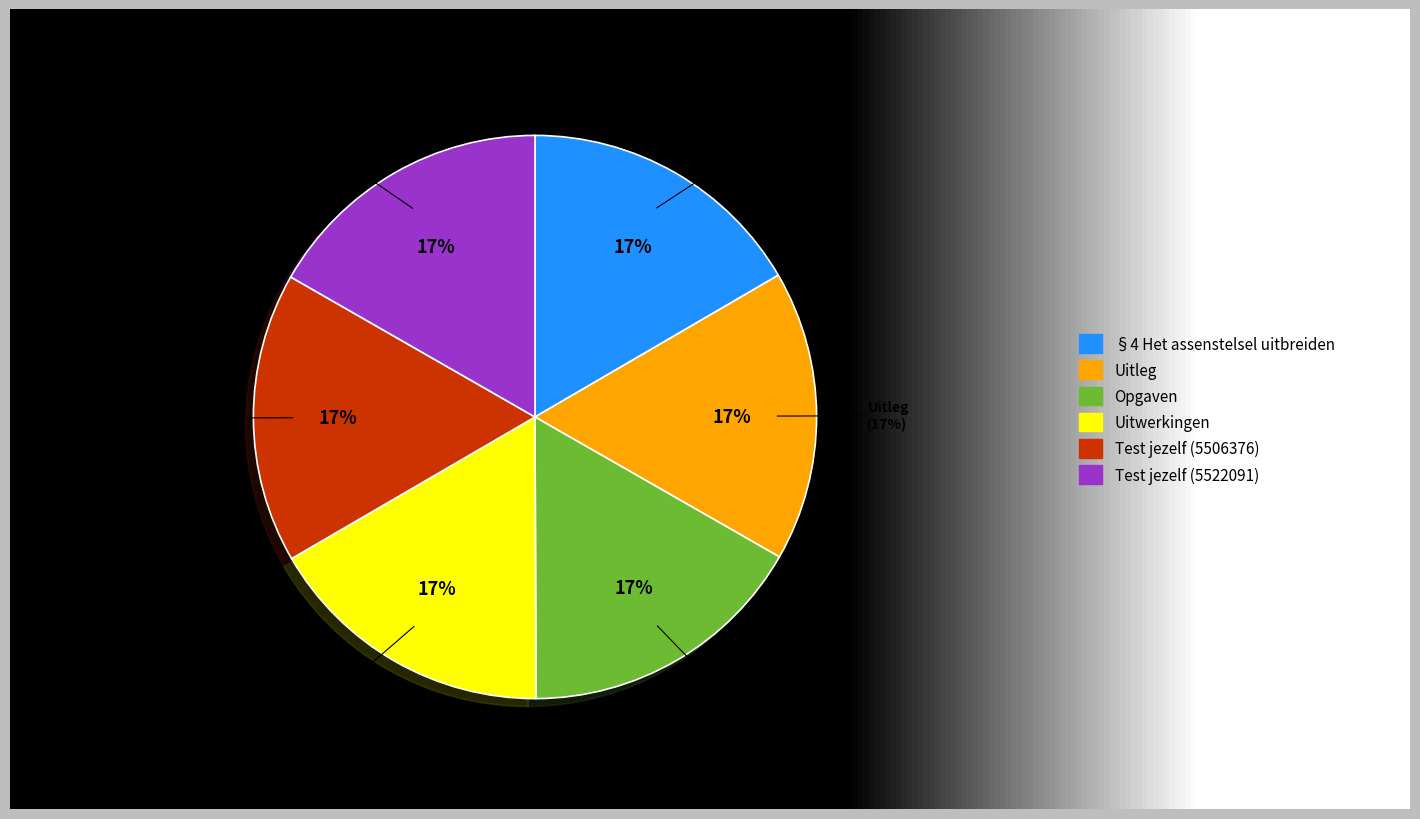

Rank the categories by value from lowest to highest.

§4 Het assenstelsel uitbreiden, Uitleg, Opgaven, Uitwerkingen, Test jezelf (5506376), Test jezelf (5522091)